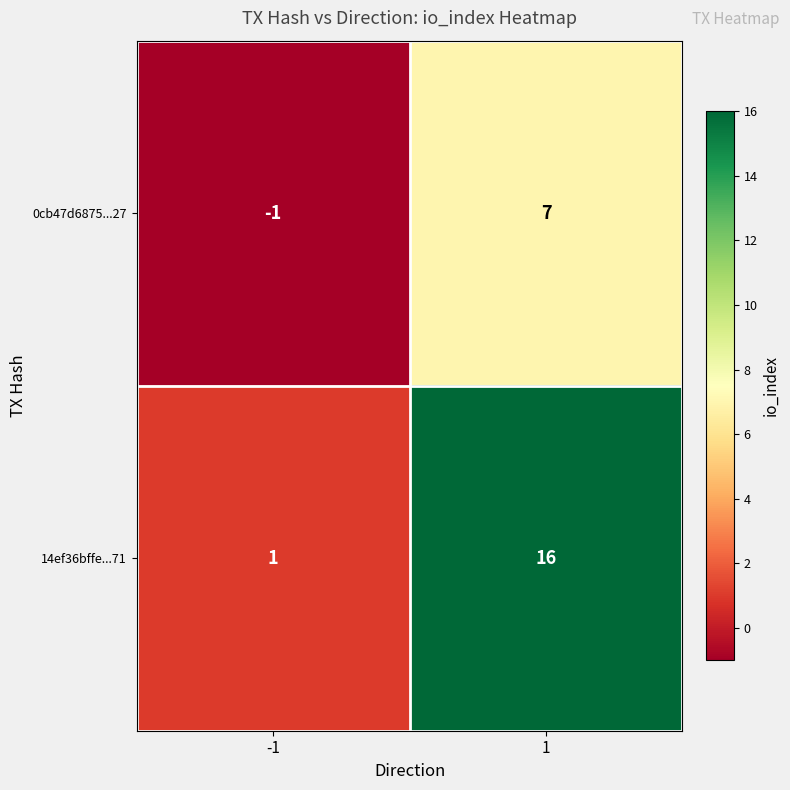

True or false: 14ef36bffe...71 has a value of 1 at -1.

True